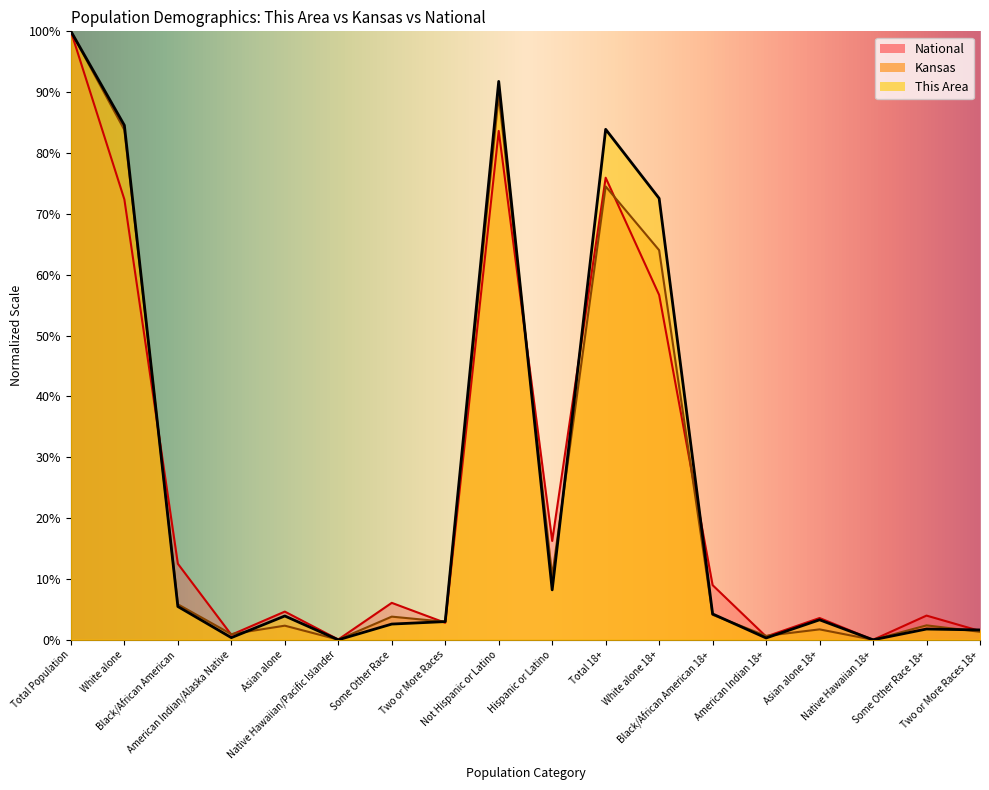

Reading left to right, transcribe all the data shown in this chart.

This Area: 100.0	84.6	5.5	0.4	3.9	0.0	2.6	3.0	91.8	8.2	83.9	72.5	4.2	0.3	3.3	0.0	1.8	1.6
Kansas: 100.0	83.8	5.8	0.9	2.3	0.0	3.8	3.0	89.5	10.5	74.5	64.0	4.1	0.6	1.7	0.0	2.4	1.3
National: 100.0	72.4	12.5	0.8	4.6	0.1	6.1	2.8	83.6	16.2	75.9	56.7	9.0	0.5	3.6	0.0	4.0	1.4